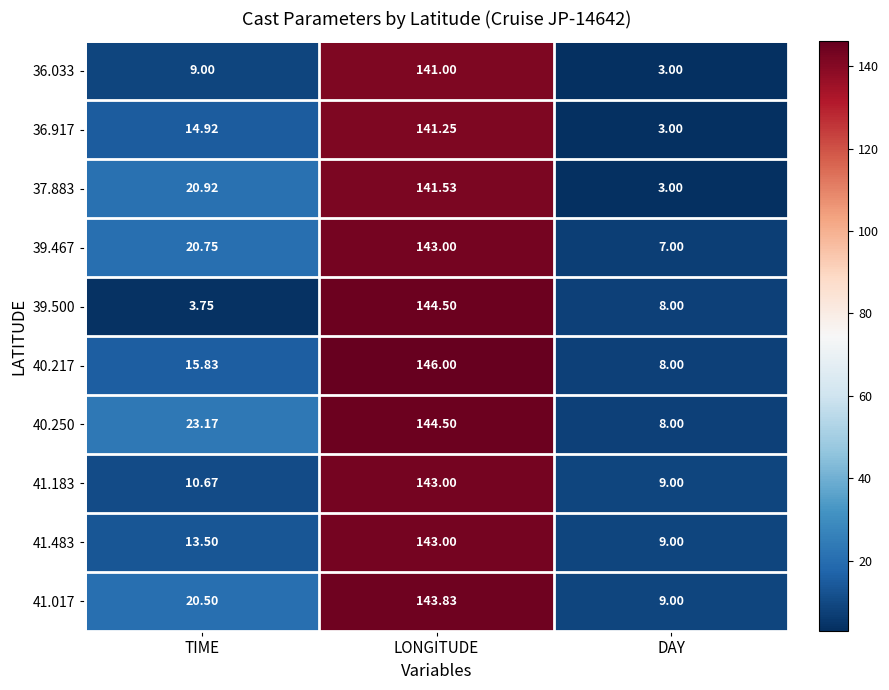

Which category has the highest value across all series?

LONGITUDE